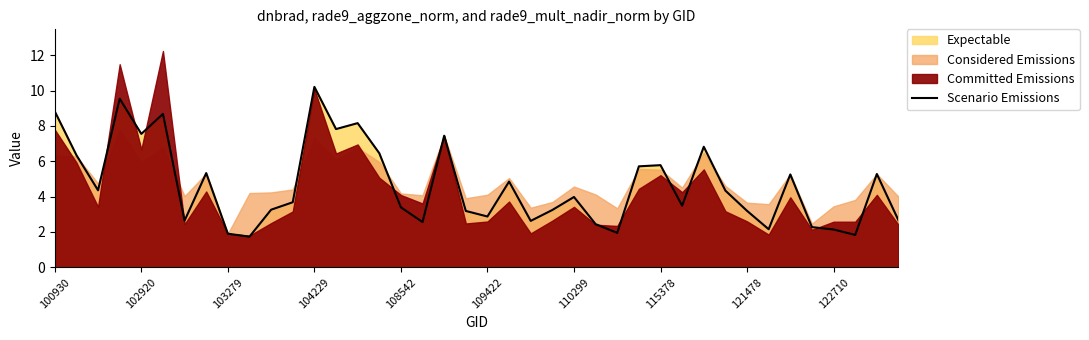

Is it true that Scenario Emissions equals 4.5 at 109422?

False